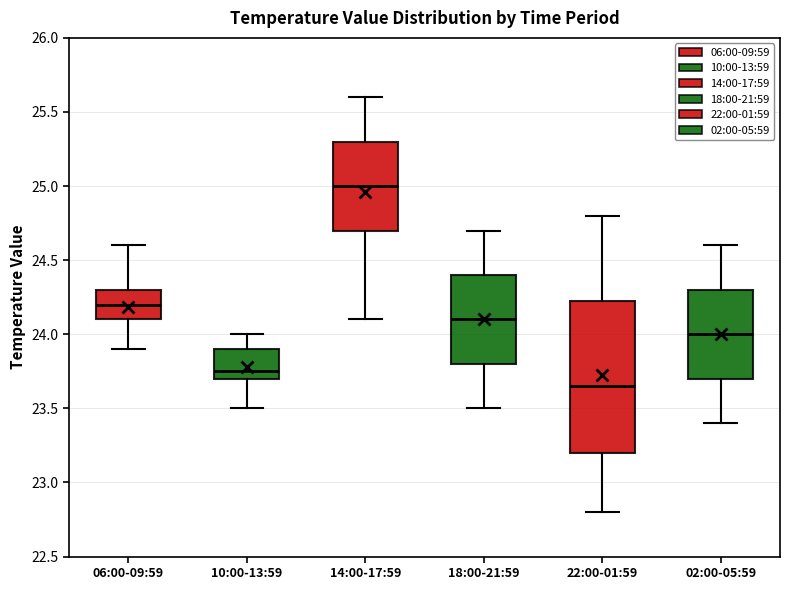

Reading left to right, transcribe this box plot: for each box, give where its median line is, the range the box spans, and where its two whiskers end, as read against the y-axis. The values are not printed on the chart, so give them approximately, as read against the axis.

06:00-09:59: median 24.20, box 24.10 to 24.30, whiskers 23.90 to 24.60
10:00-13:59: median 23.75, box 23.70 to 23.90, whiskers 23.50 to 24.00
14:00-17:59: median 25.00, box 24.70 to 25.30, whiskers 24.10 to 25.60
18:00-21:59: median 24.10, box 23.80 to 24.40, whiskers 23.50 to 24.70
22:00-01:59: median 23.65, box 23.20 to 24.25, whiskers 22.80 to 24.80
02:00-05:59: median 24.00, box 23.70 to 24.30, whiskers 23.40 to 24.60